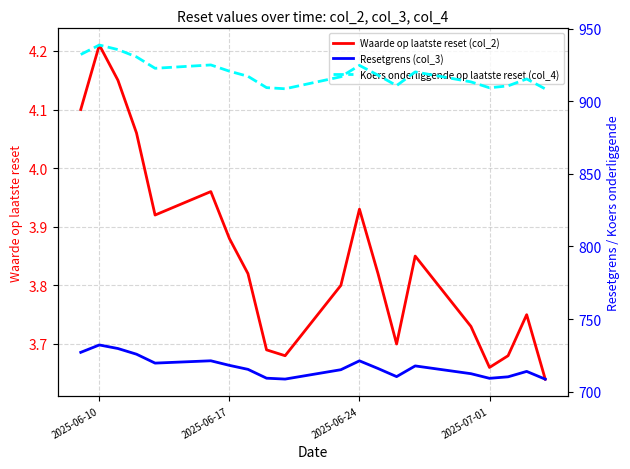

At which label does Waarde op laatste reset (col_2) reach its peak?

2025-06-10